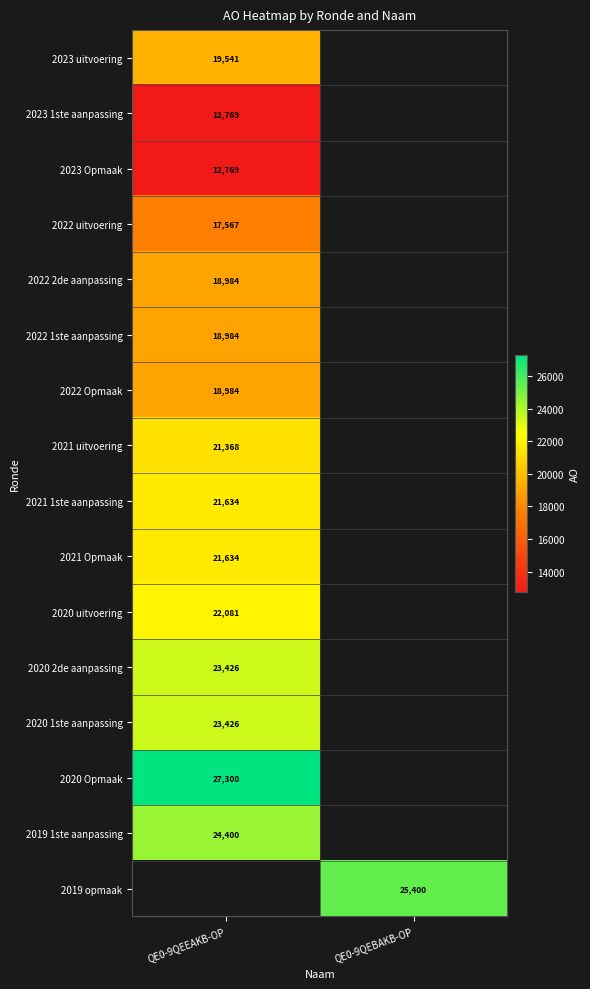

The 2021 Opmaak series shows 21634 at QE0-9QEEAKB-OP. True or false?

True